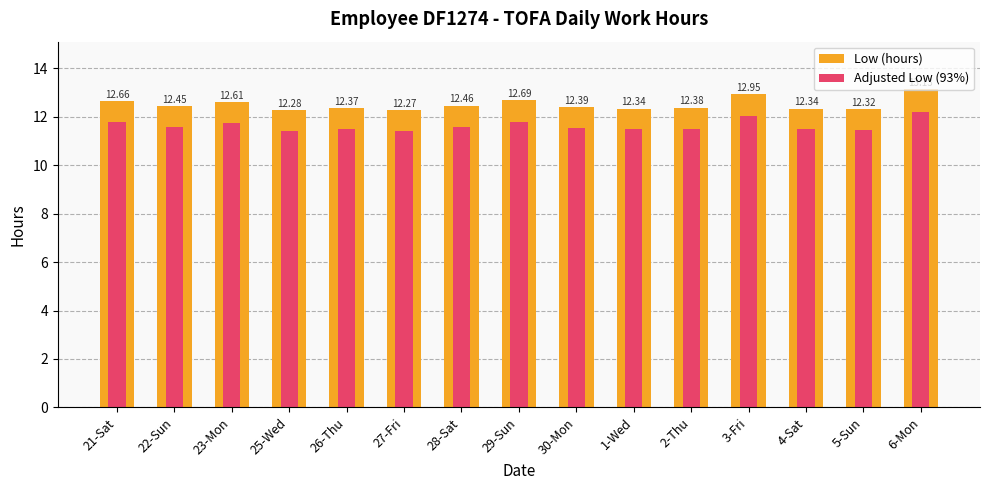

What is the difference between the Adjusted Low (93%) values at 4-Sat and 27-Fri?

0.1